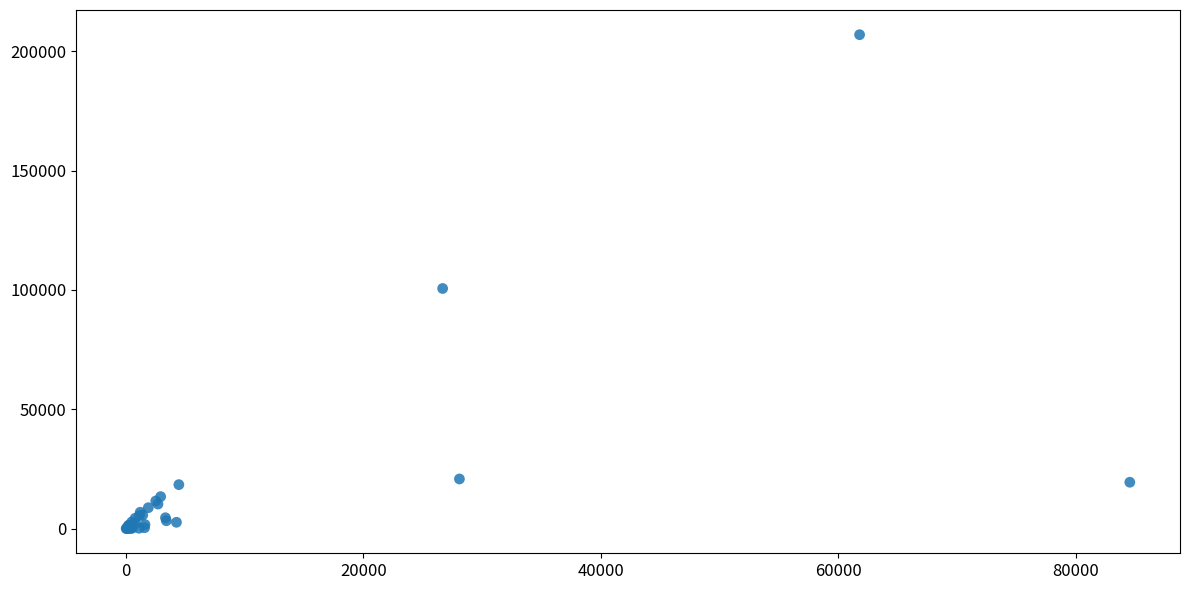

What Y value in the scatter plot is closest to 103490?

100620